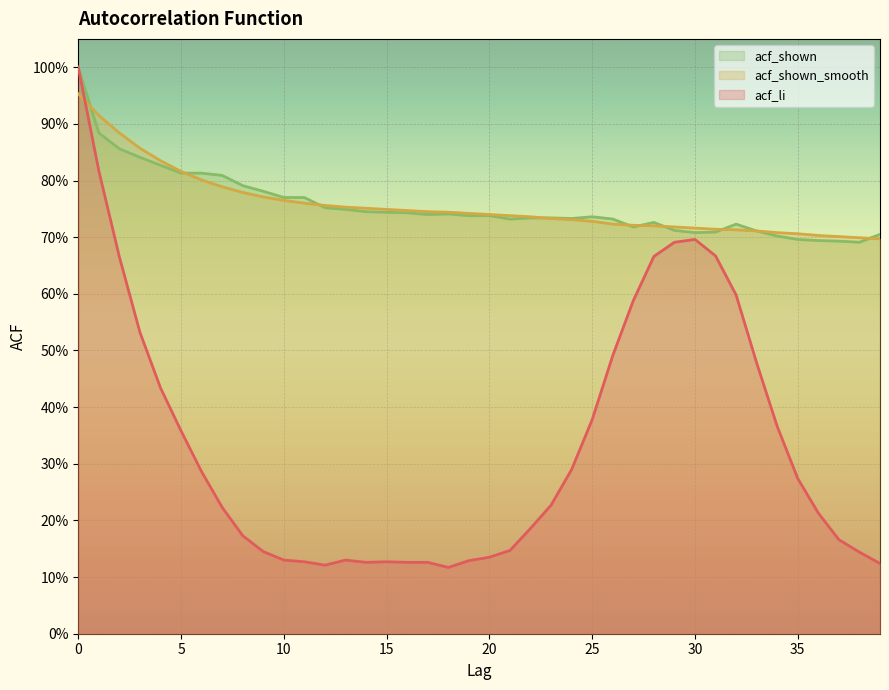

Reading left to right, transcribe all the data shown in this chart.

acf_li: 0=1.0	1=0.8	2=0.7	3=0.5	4=0.4	5=0.4	6=0.3	7=0.2	8=0.2	9=0.1	10=0.1	11=0.1	12=0.1	13=0.1	14=0.1	15=0.1	16=0.1	17=0.1	18=0.1	19=0.1	20=0.1	21=0.1	22=0.2	23=0.2	24=0.3	25=0.4	26=0.5	27=0.6	28=0.7	29=0.7	30=0.7	31=0.7	32=0.6	33=0.5	34=0.4	35=0.3	36=0.2	37=0.2	38=0.1	39=0.1
acf_shown_smooth: 0=1.0	1=0.9	2=0.9	3=0.9	4=0.8	5=0.8	6=0.8	7=0.8	8=0.8	9=0.8	10=0.8	11=0.8	12=0.8	13=0.8	14=0.8	15=0.7	16=0.7	17=0.7	18=0.7	19=0.7	20=0.7	21=0.7	22=0.7	23=0.7	24=0.7	25=0.7	26=0.7	27=0.7	28=0.7	29=0.7	30=0.7	31=0.7	32=0.7	33=0.7	34=0.7	35=0.7	36=0.7	37=0.7	38=0.7	39=0.7
acf_shown: 0=1.0	1=0.9	2=0.9	3=0.8	4=0.8	5=0.8	6=0.8	7=0.8	8=0.8	9=0.8	10=0.8	11=0.8	12=0.8	13=0.7	14=0.7	15=0.7	16=0.7	17=0.7	18=0.7	19=0.7	20=0.7	21=0.7	22=0.7	23=0.7	24=0.7	25=0.7	26=0.7	27=0.7	28=0.7	29=0.7	30=0.7	31=0.7	32=0.7	33=0.7	34=0.7	35=0.7	36=0.7	37=0.7	38=0.7	39=0.7